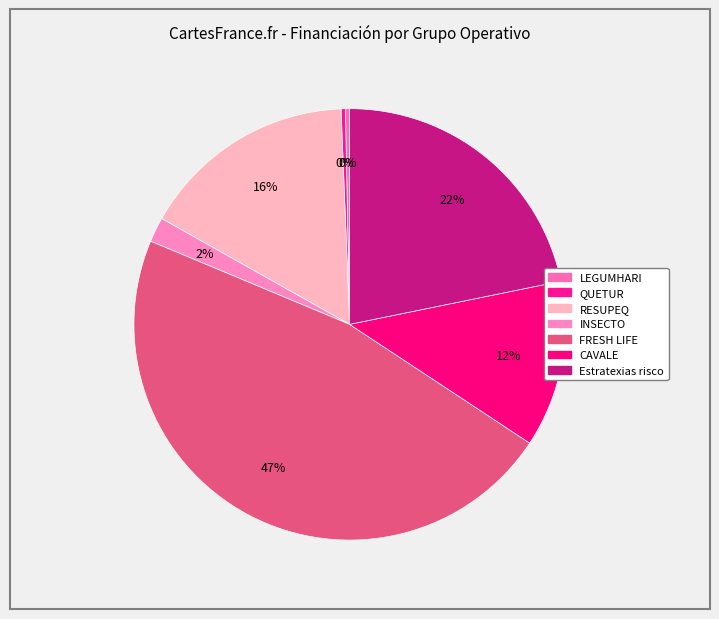

Which category has the biggest portion of the pie?

FRESH LIFE